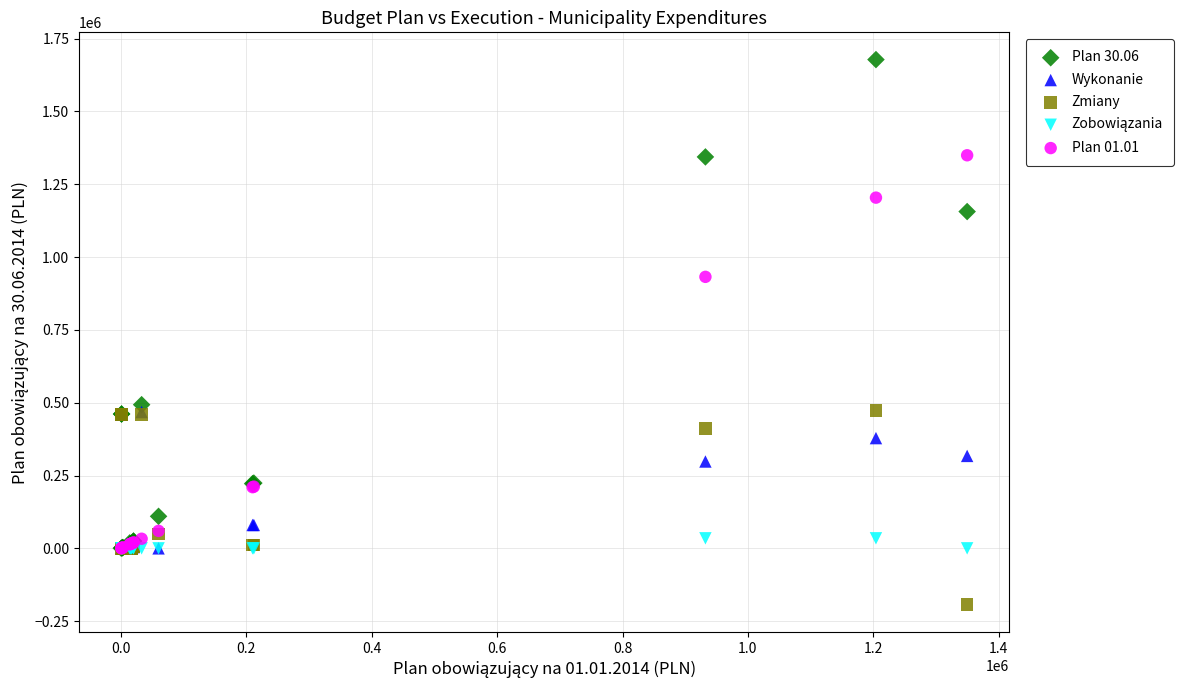

In the Zmiany series, what Y value is closest to 140366?

50000.0